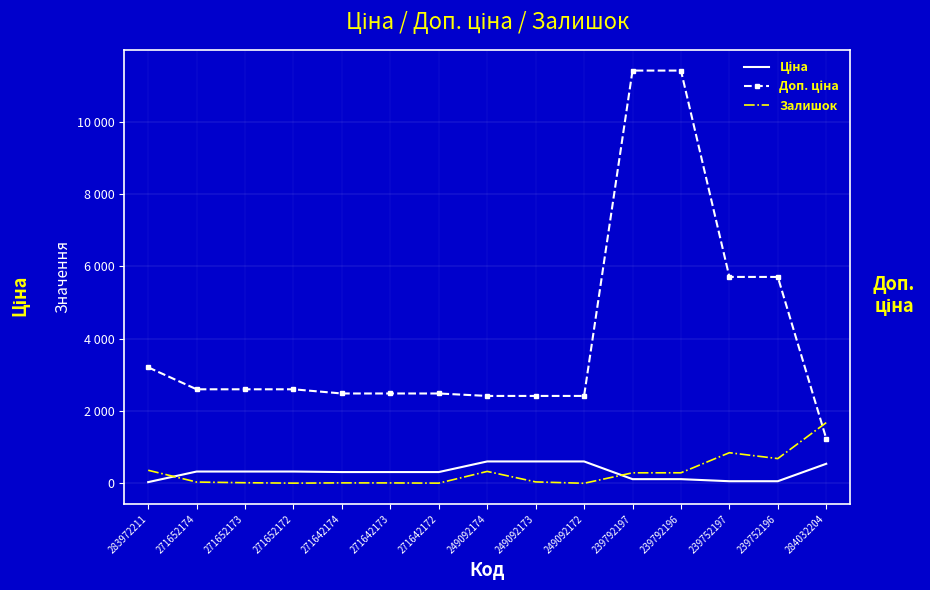

Which series has the widest spread of values?

Доп. ціна